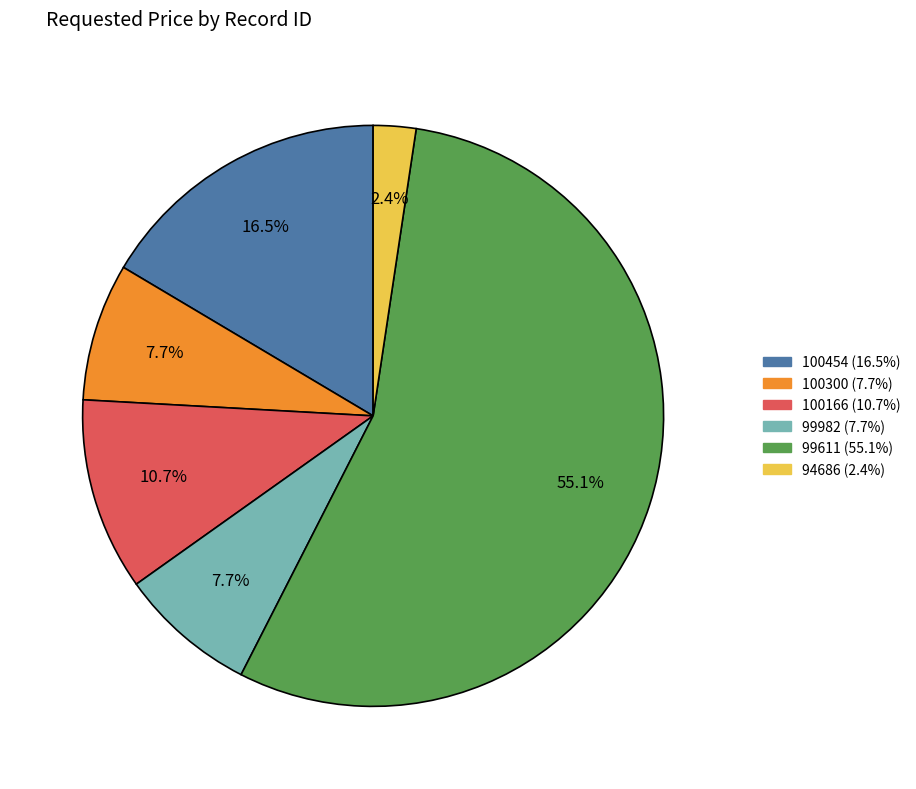

Which category has the smallest portion of the pie?

94686